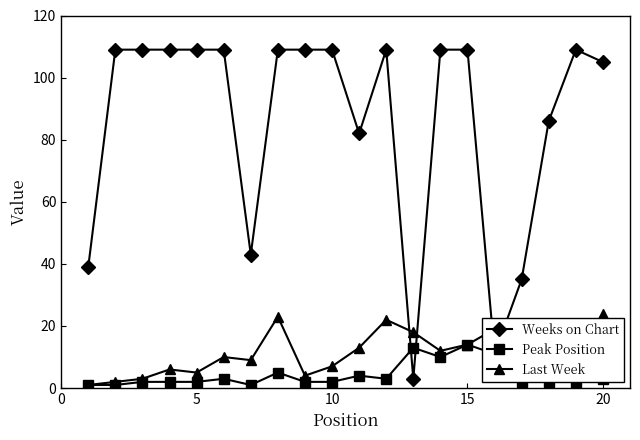

Reading left to right, transcribe all the data shown in this chart.

Weeks on Chart: 39	109	109	109	109	109	43	109	109	109	82	109	3	109	109	11	35	86	109	105
Peak Position: 1	1	2	2	2	3	1	5	2	2	4	3	13	10	14	11	2	2	2	3
Last Week: 1	2	3	6	5	10	9	23	4	7	13	22	18	12	14	19	15	11	8	24